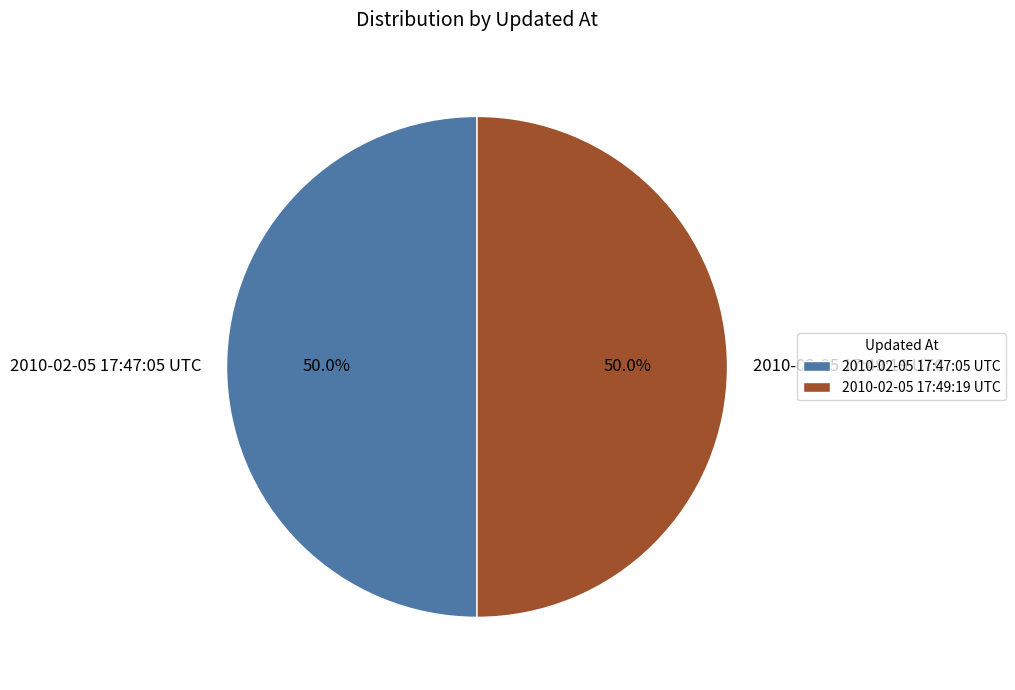

True or false: 2010-02-05 17:47:05 UTC accounts for 61% of the total.

False